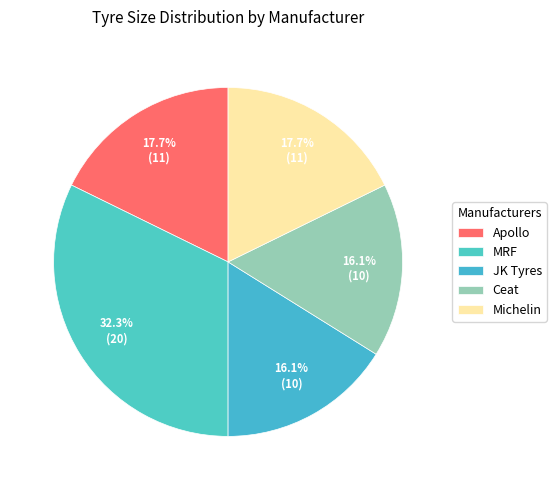

How many segments does this pie chart have?

5